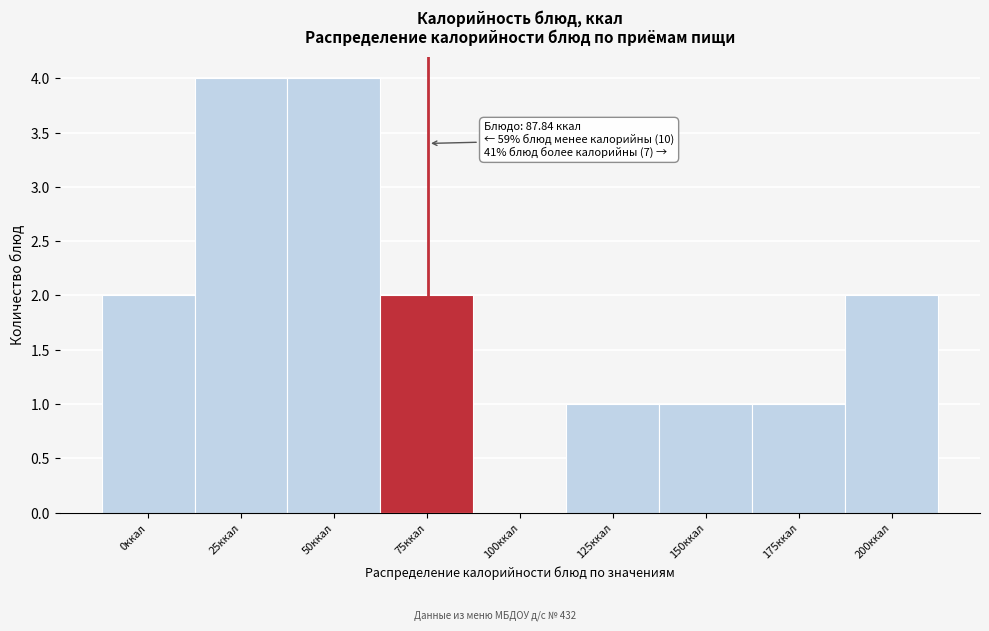

Reading right to left, transcribe all the data shown in this chart.

200ккал=2	175ккал=1	150ккал=1	125ккал=1	100ккал=0	75ккал=2	50ккал=4	25ккал=4	0ккал=2